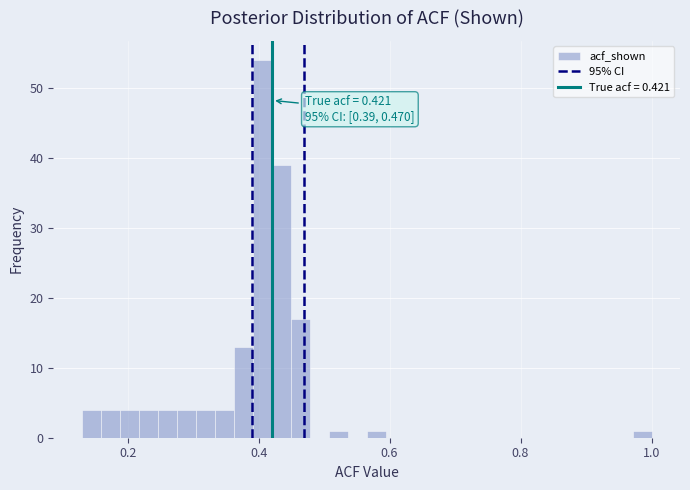

Around what value on the x-axis is the tallest bar? Give the approximate position of its centre, as read against the axis.

0.40